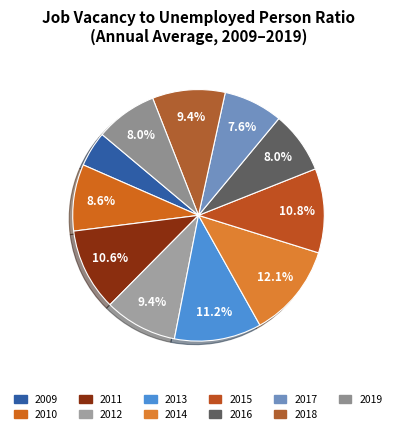

To the nearest percent, what portion does 2018 represent?

9%